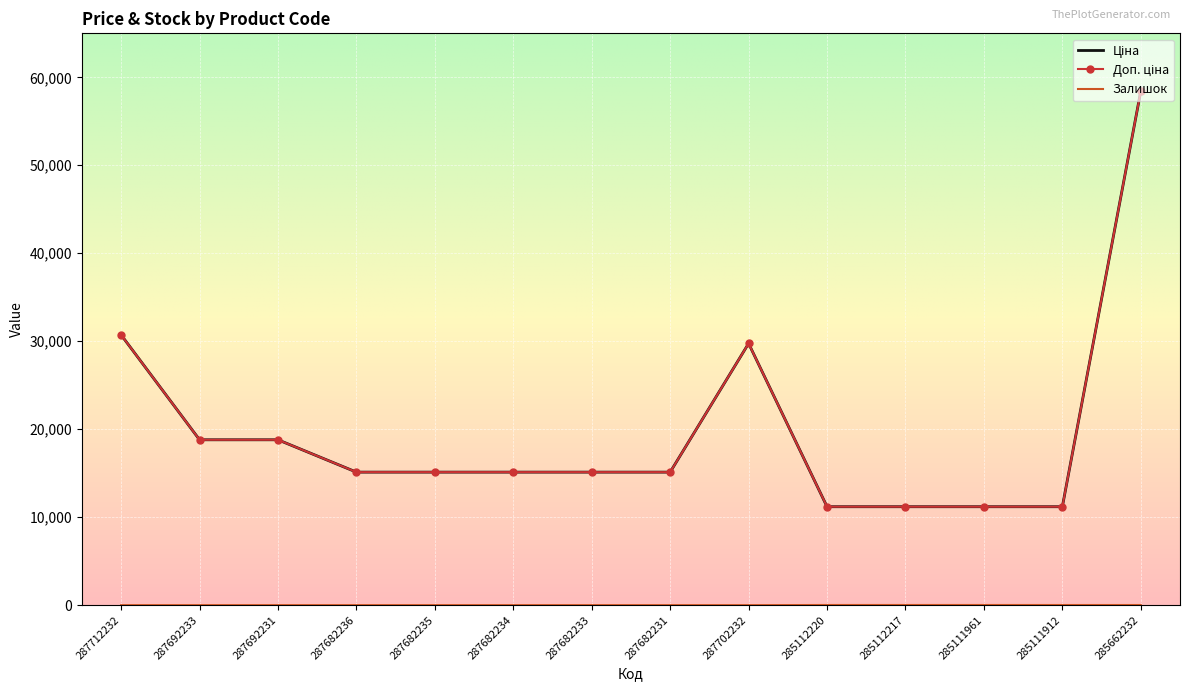

Reading left to right, list all the values displayed in this chart.

Ціна: 30717.1	18796.8	18796.8	15120.0	15120.0	15120.0	15120.0	15120.0	29747.2	11188.2	11188.2	11188.2	11188.2	58426.5
Доп. ціна: 30717.1	18796.8	18796.8	15120.0	15120.0	15120.0	15120.0	15120.0	29747.2	11188.2	11188.2	11188.2	11188.2	58426.5
Залишок: 0.0	0.0	0.0	0.0	0.0	0.0	0.0	0.0	0.0	17.0	17.0	17.0	15.0	14.0